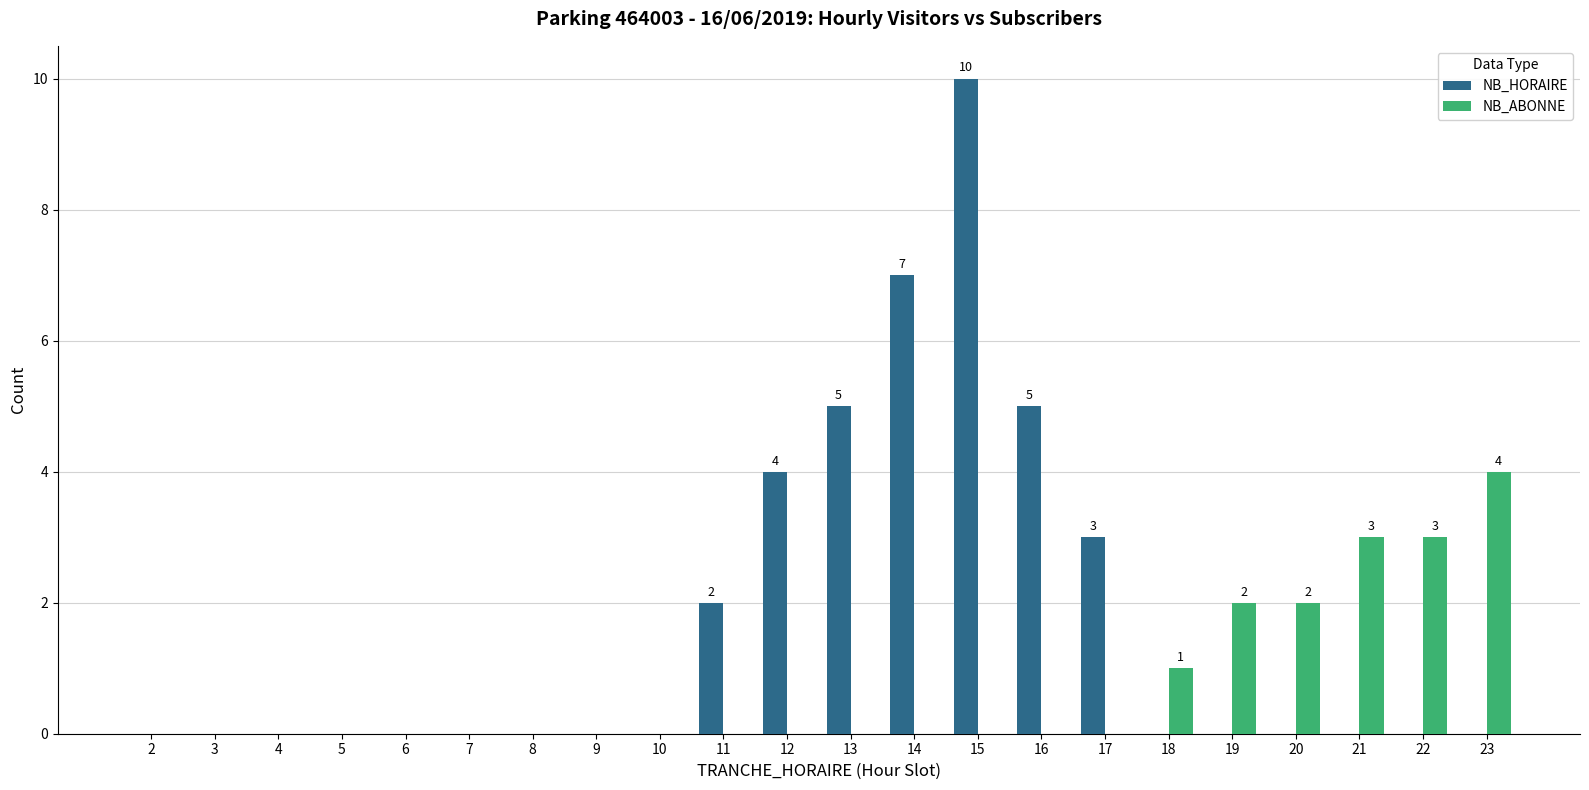

How many series are shown in this chart?

2